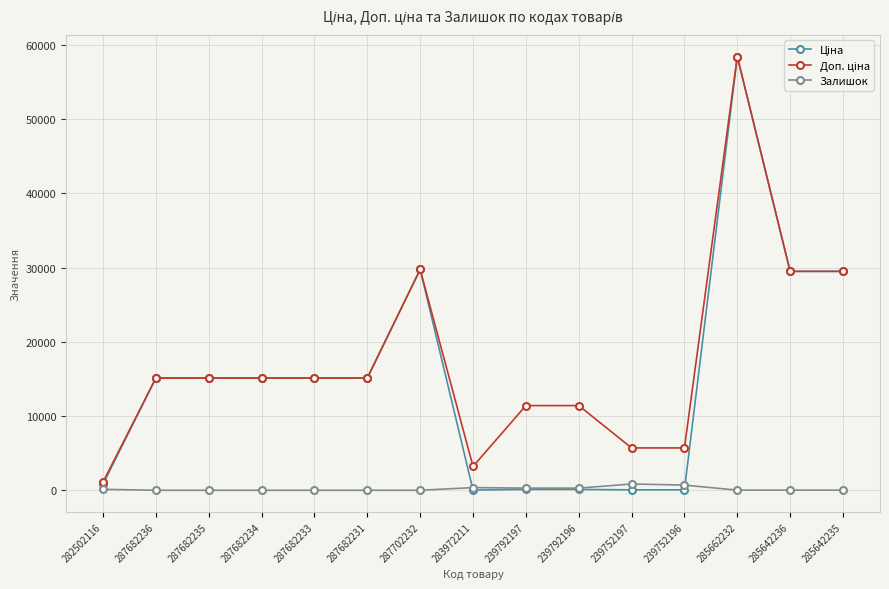

At which category is the sum across all series the highest?

285662232